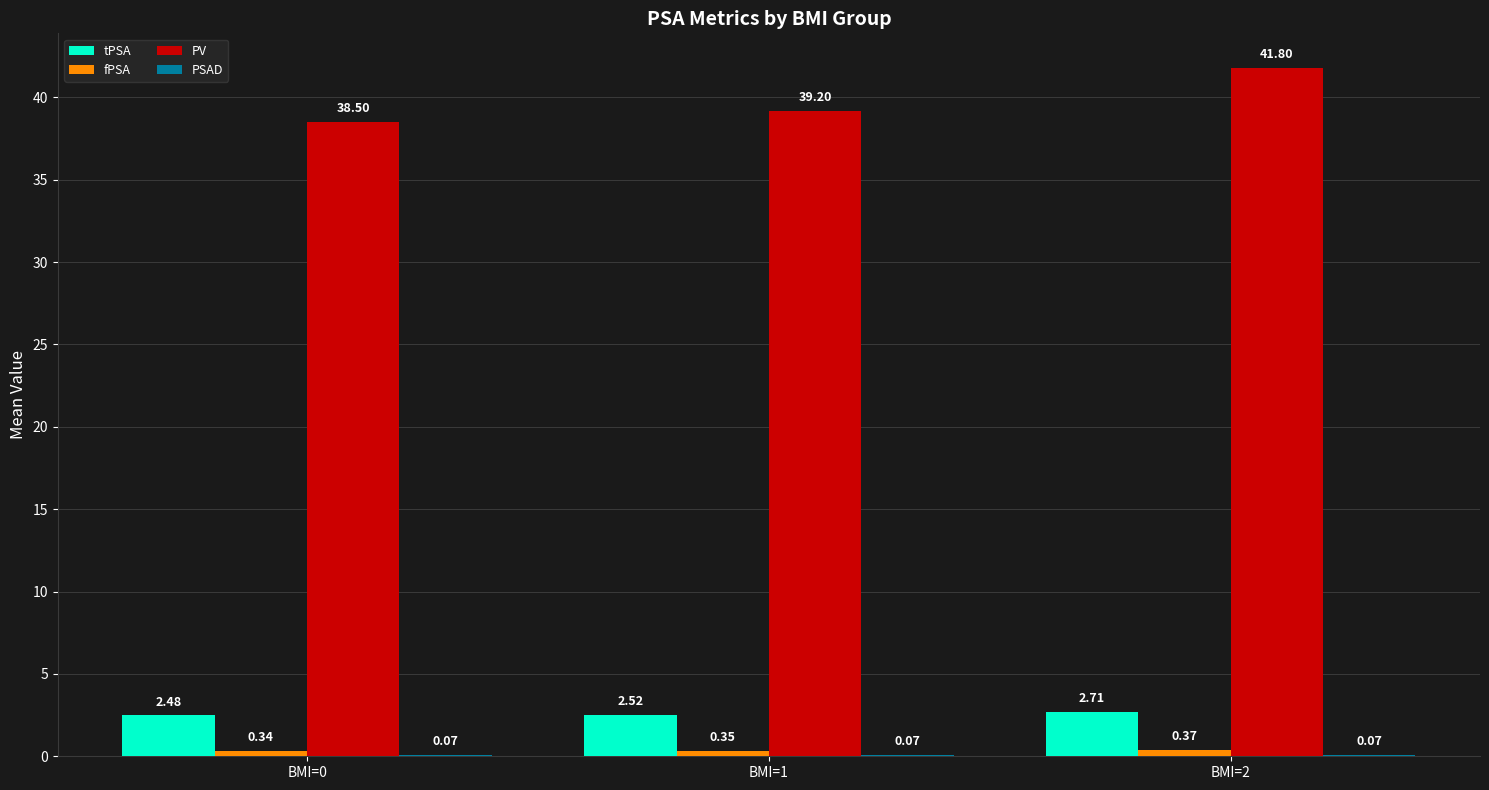

At which label does PV first exceed 39?

BMI=1